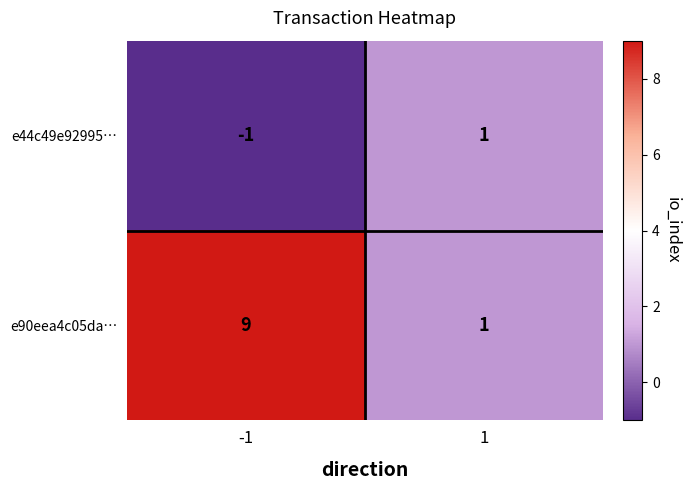

How many categories are shown in the chart?

2